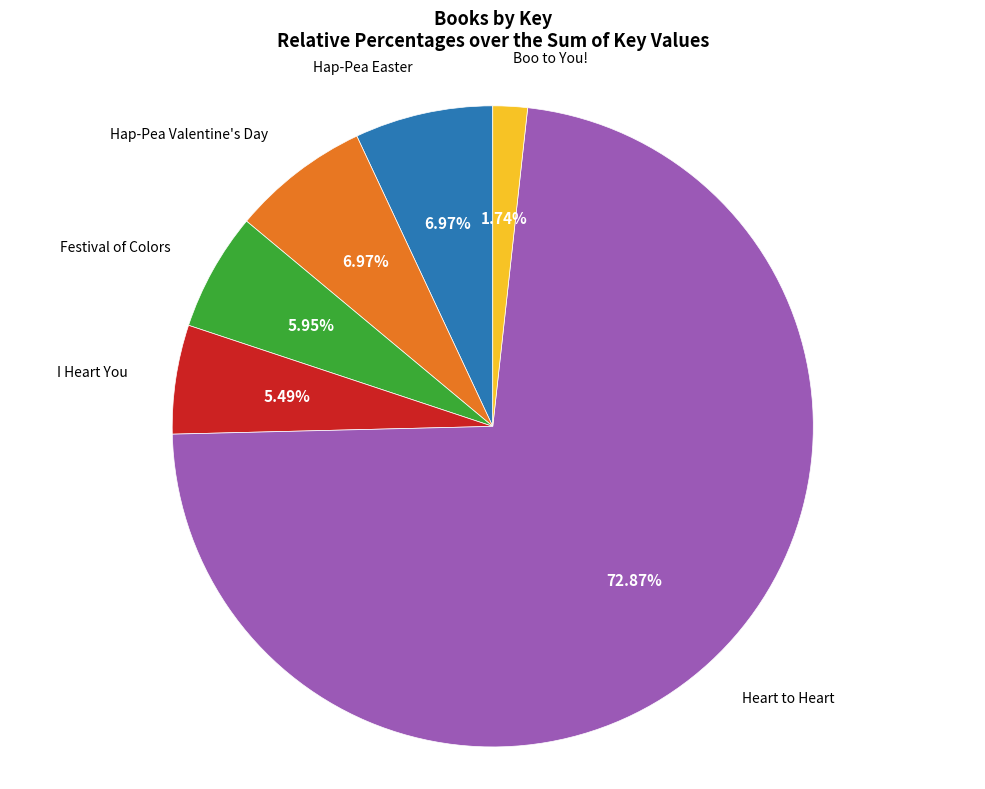

Which slice is the smallest?

Boo to You!